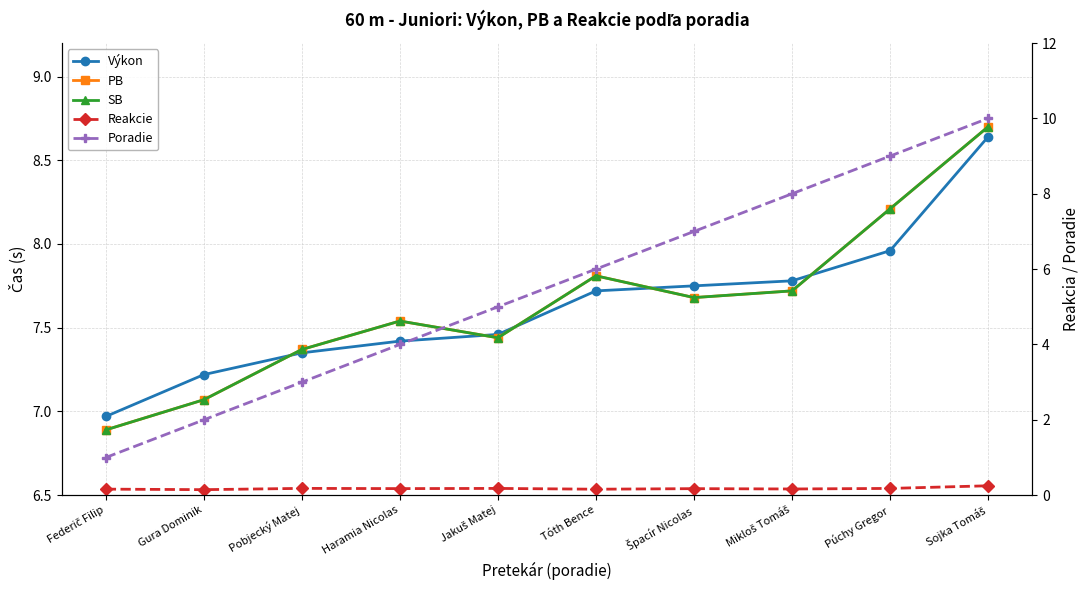

Does the chart display data point markers on the line(s)?

Yes